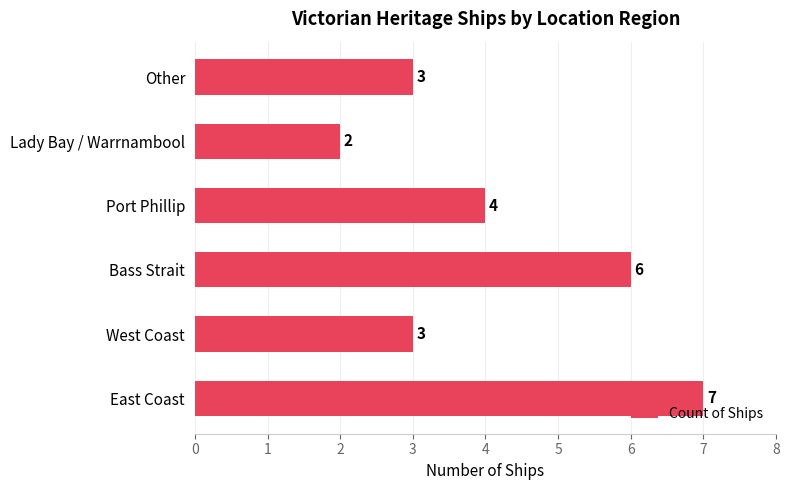

Which category has the lowest value across all series?

Lady Bay / Warrnambool